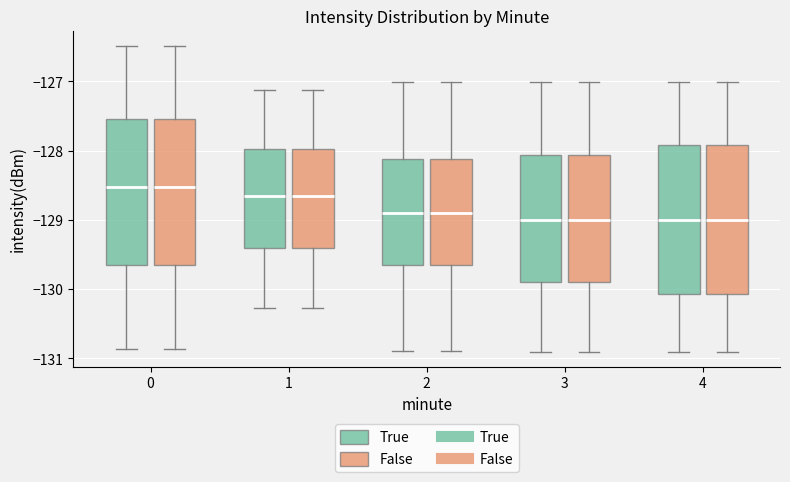

Reading left to right, read every box against the y-axis: the position of its median line, the range the box covers, and the ends of its whiskers. The values are not printed on the chart, so give them approximately, as read against the axis.

0 (True): median -128.5, box -129.7 to -127.5, whiskers -130.9 to -126.5
0 (False): median -128.5, box -129.7 to -127.5, whiskers -130.9 to -126.5
1 (True): median -128.7, box -129.4 to -128.0, whiskers -130.3 to -127.1
1 (False): median -128.7, box -129.4 to -128.0, whiskers -130.3 to -127.1
2 (True): median -128.9, box -129.7 to -128.1, whiskers -130.9 to -127.0
2 (False): median -128.9, box -129.7 to -128.1, whiskers -130.9 to -127.0
3 (True): median -129.0, box -129.9 to -128.1, whiskers -130.9 to -127.0
3 (False): median -129.0, box -129.9 to -128.1, whiskers -130.9 to -127.0
4 (True): median -129.0, box -130.1 to -127.9, whiskers -130.9 to -127.0
4 (False): median -129.0, box -130.1 to -127.9, whiskers -130.9 to -127.0